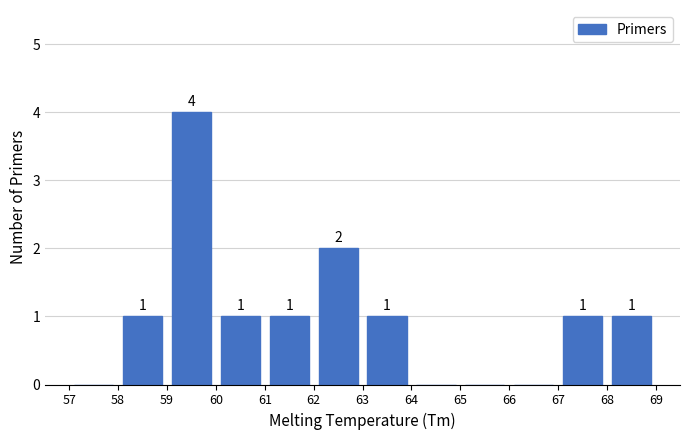

Over which range of the x-axis is the bar tallest?

59 to 60